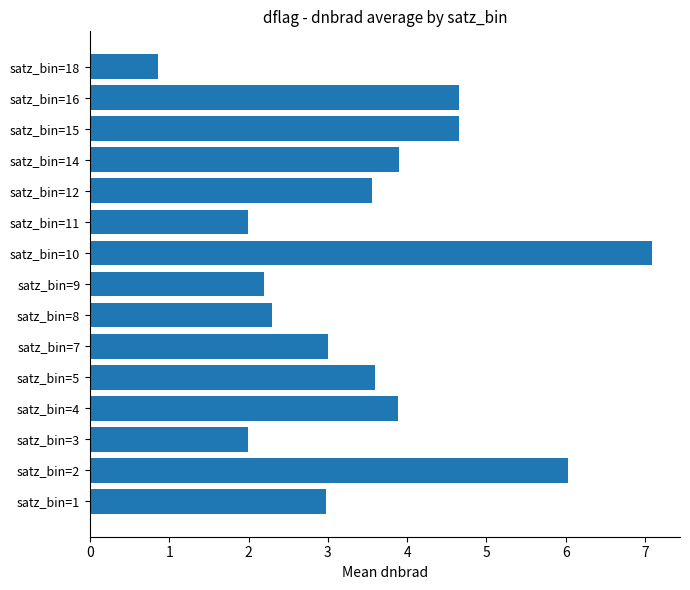

Reading bottom to top, extract all data points from this chart.

3.0	6.0	2.0	3.9	3.6	3.0	2.3	2.2	7.1	2.0	3.6	3.9	4.7	4.7	0.9